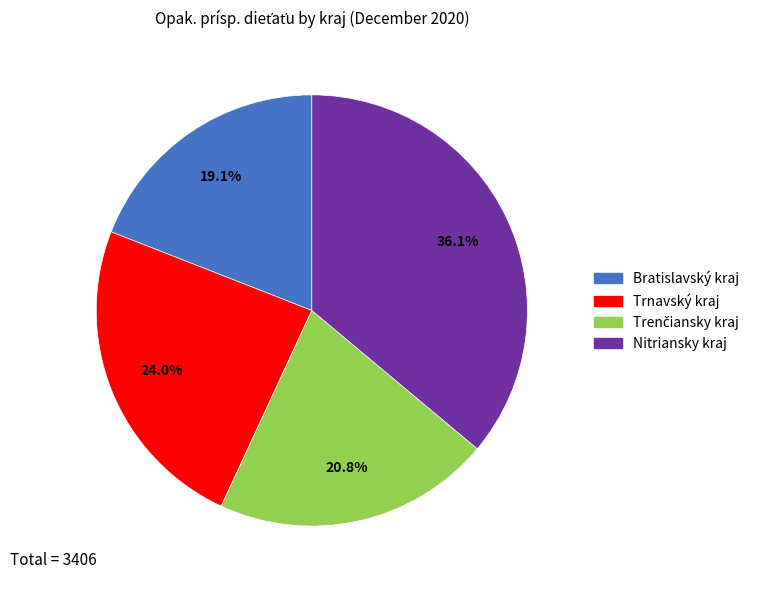

To the nearest percent, what percentage of the pie is Bratislavský kraj?

19%